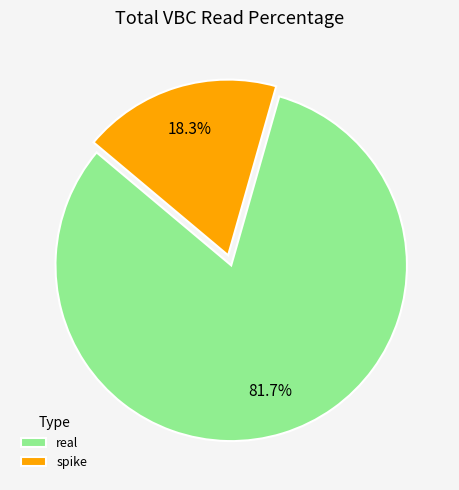

What is the largest slice in the pie chart?

real